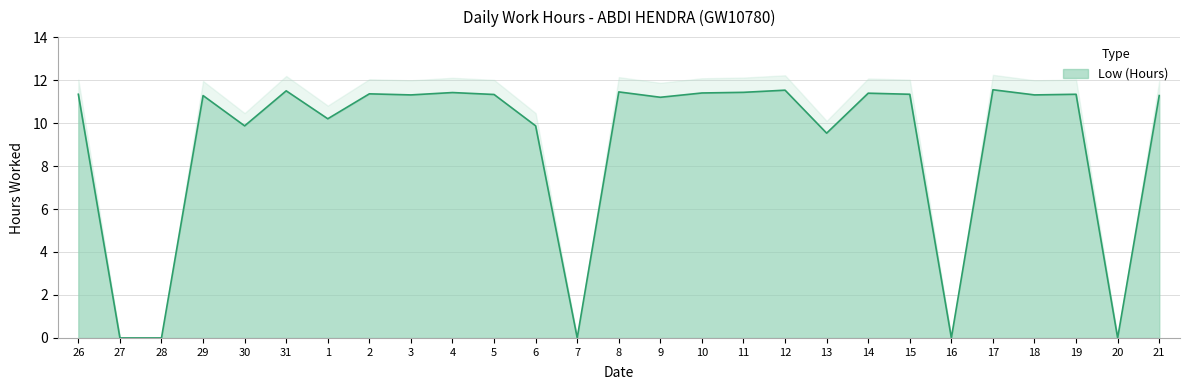

Does the chart display data point markers on the line(s)?

No